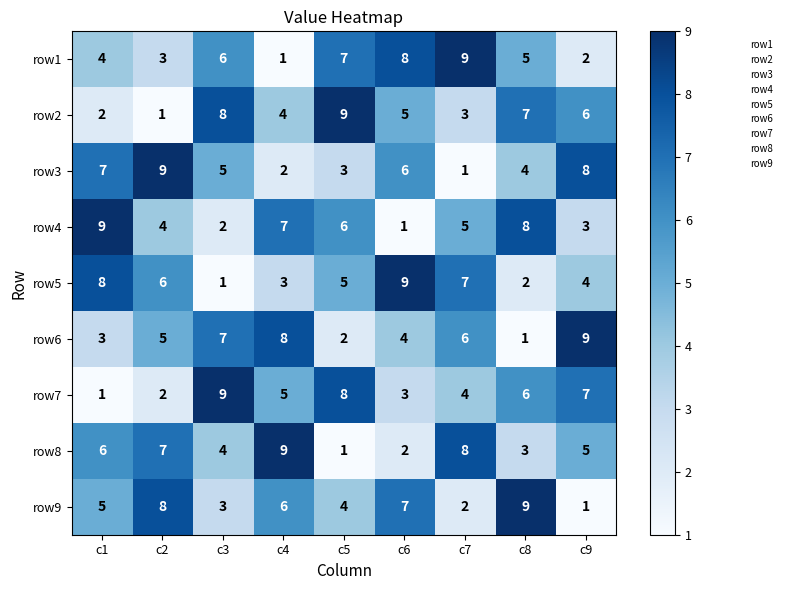

True or false: row2 has a value of 8 at c3.

True